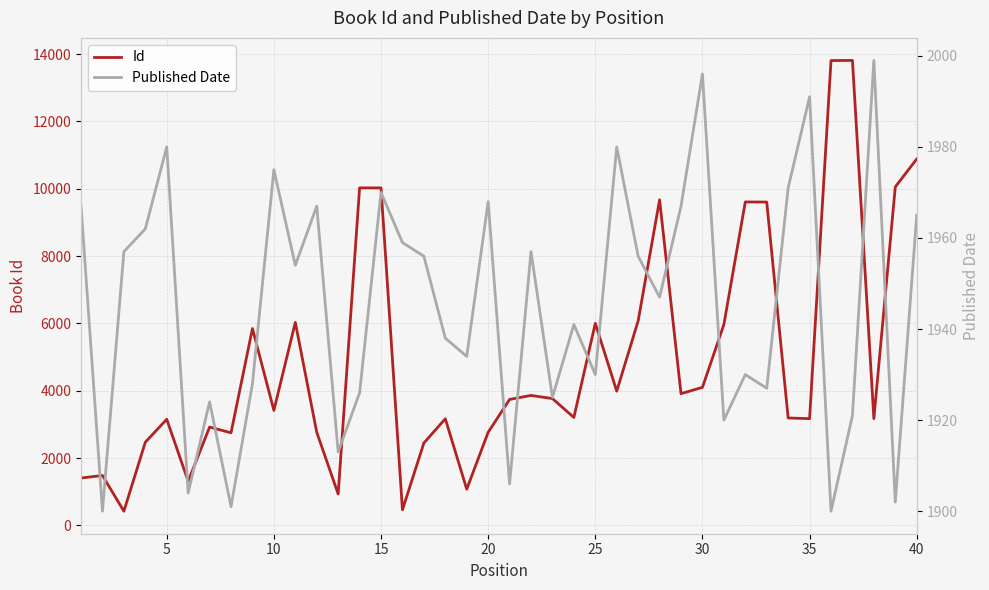

List the series in order of their overall mean, lowest first.

Published Date, Id